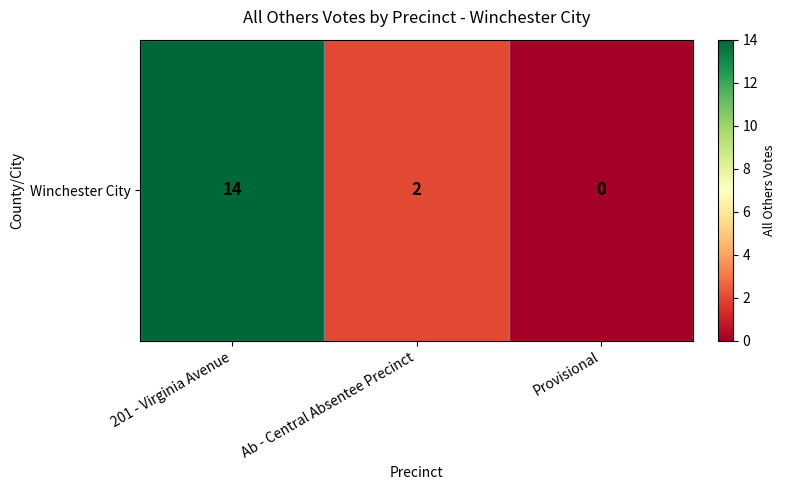

Where does the data first go above 2?

201 - Virginia Avenue